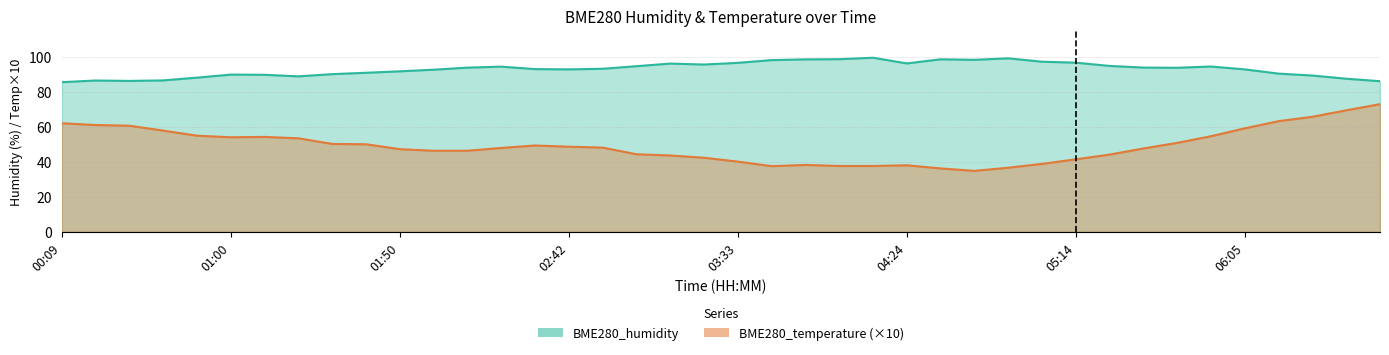

True or false: BME280_temperature has a value of 54.6 at 05:55.

True